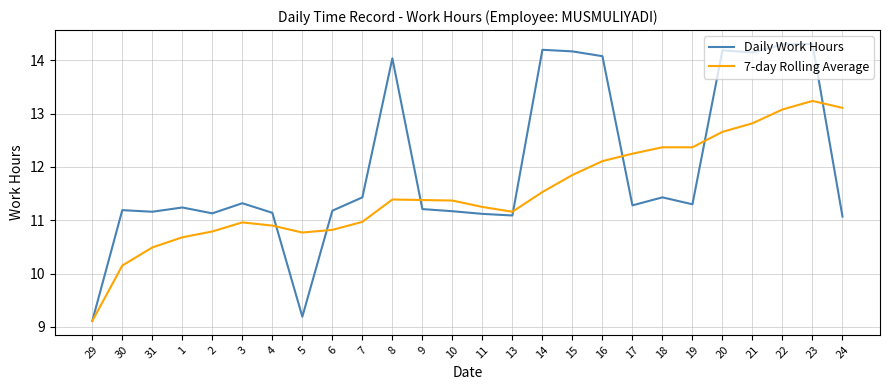

What is the average value of the Daily Work Hours series?

12.0